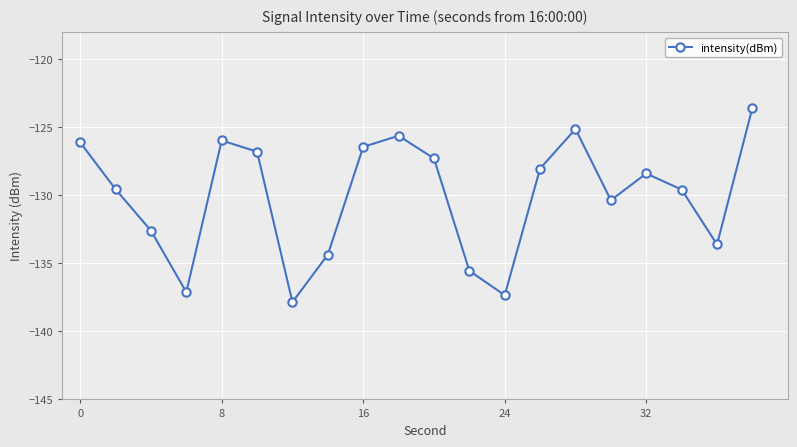

What is the greatest value displayed?

-123.6